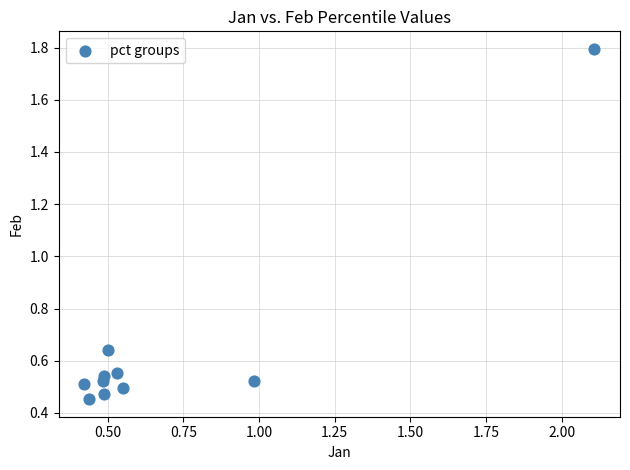

What is the average Y value?

0.7